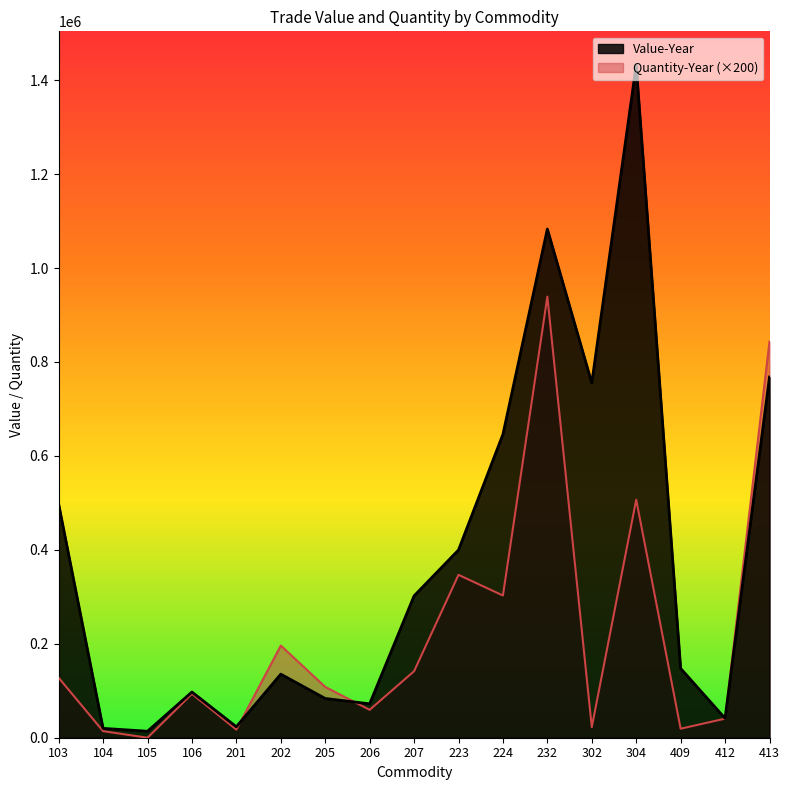

Is it true that Value-Year equals 225124 at 202?

False